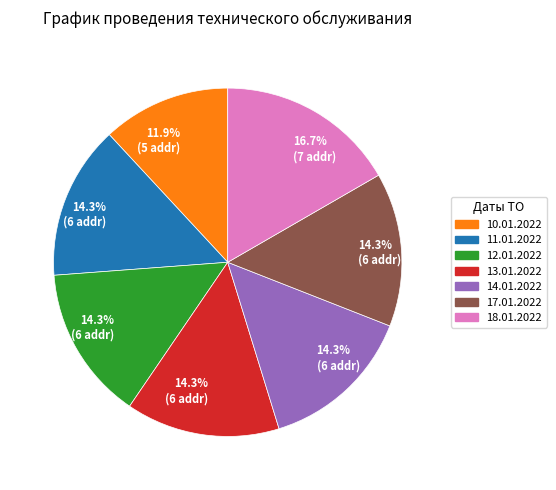

Does any single category account for the majority?

No